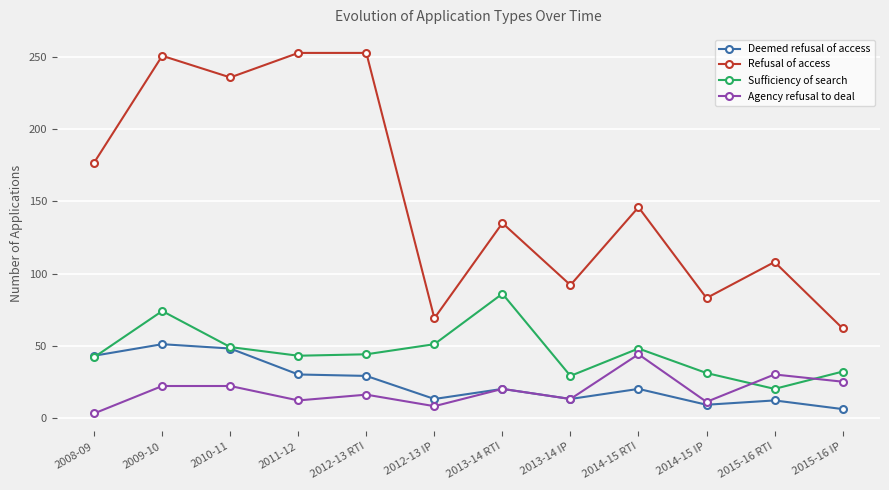

How many data points in Agency refusal to deal are less than 20?

6